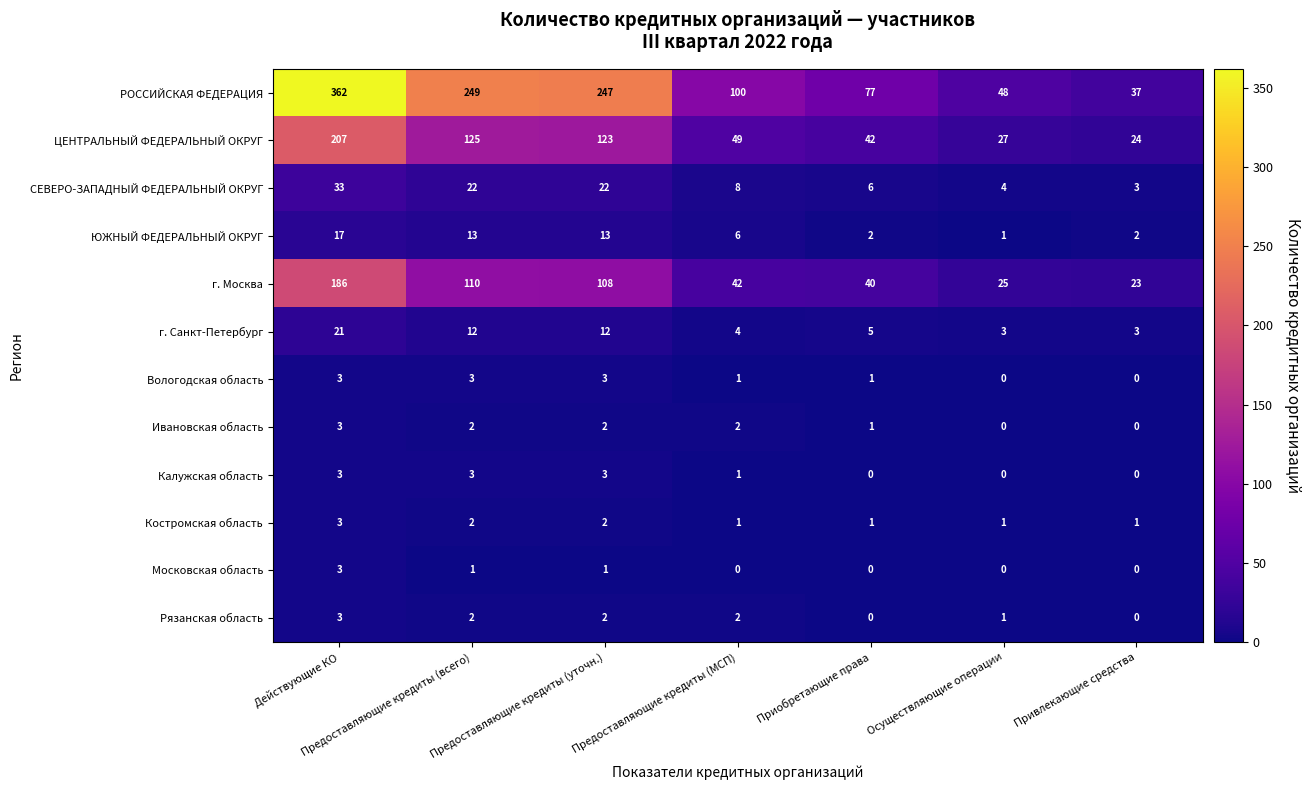

What is the total value across all series at Осуществляющие операции?

110